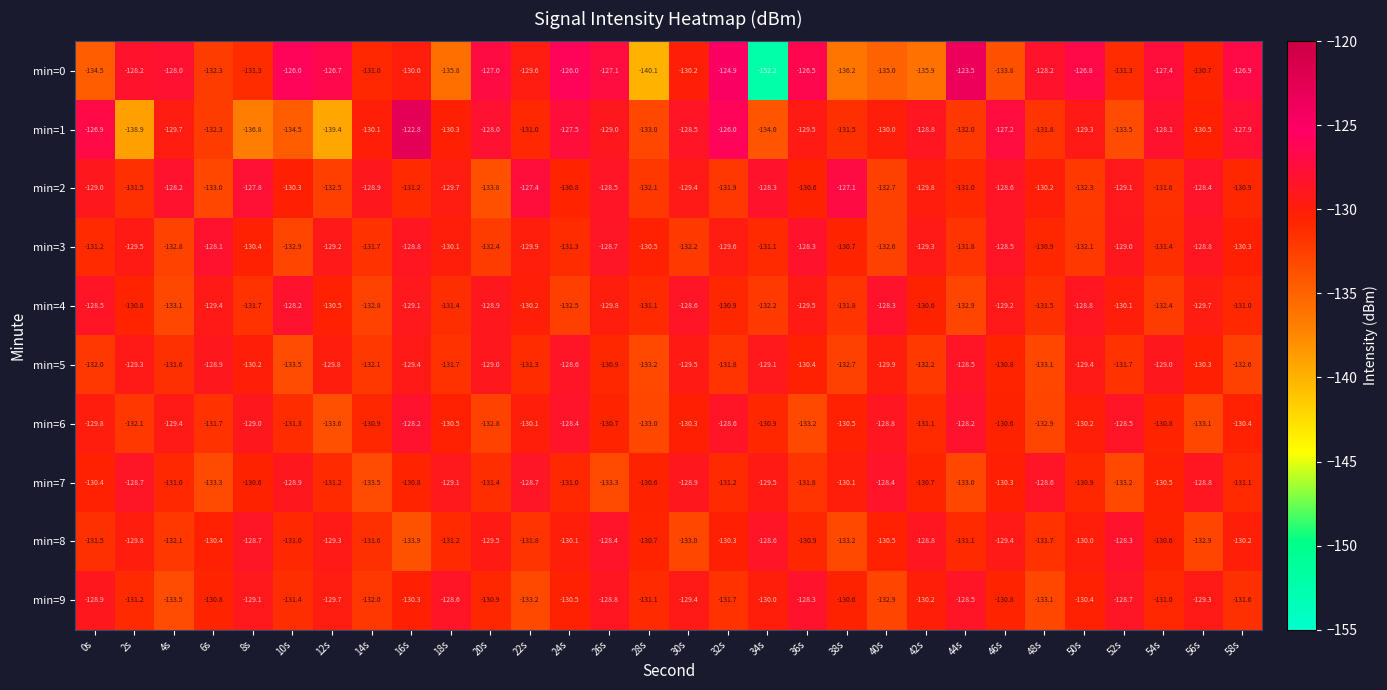

The value of min=6 at 6s is -215.3. True or false?

False